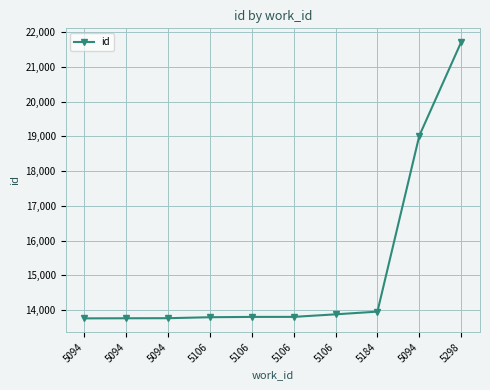

Reading right to left, what are all the values shown in this chart?

5298=21710	5094=19017	5184=13959	5106=13881	5106=13808	5106=13807	5106=13798	5094=13770	5094=13768	5094=13765